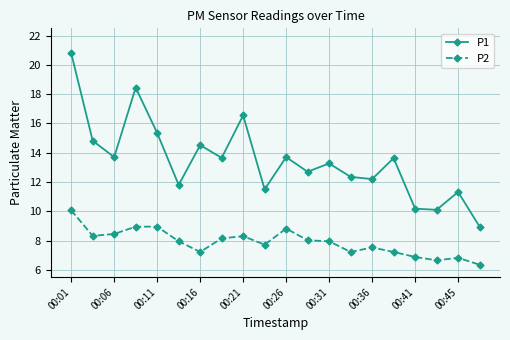

True or false: P1 and P2 intersect in this chart.

False